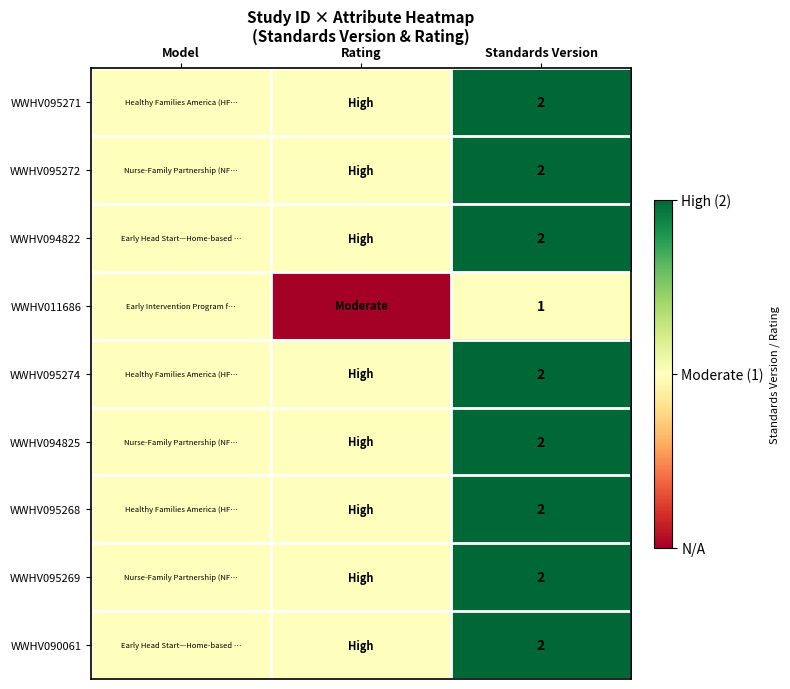

True or false: WWHV011686 has a value of 1 at Standards Version.

True